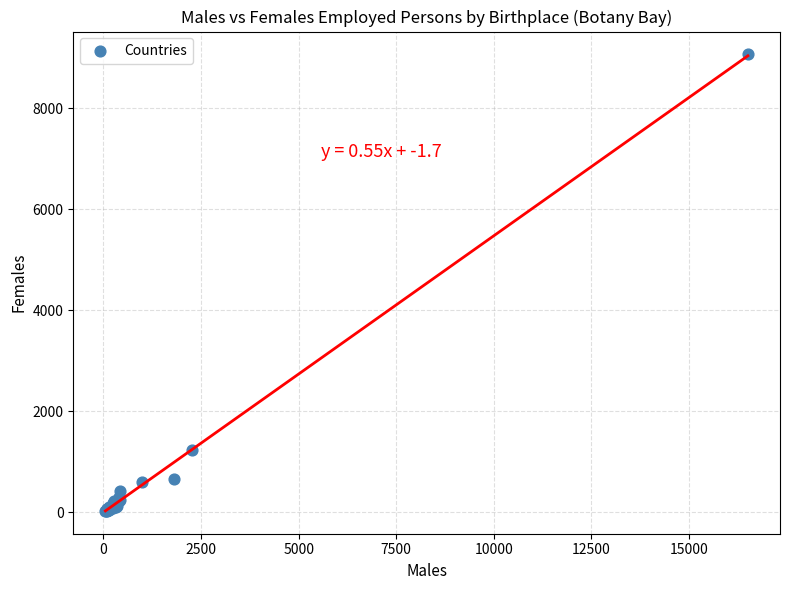

What Y value in the scatter plot is closest to 4549?

1228